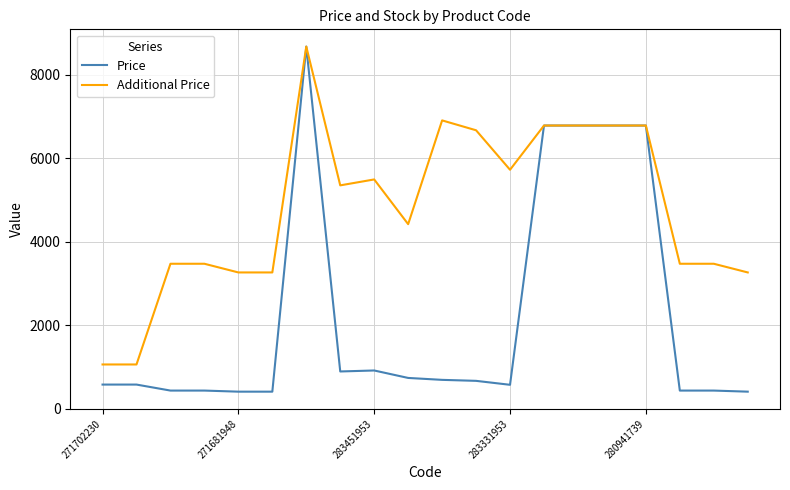

What is the minimum value for Additional Price?

1060.0